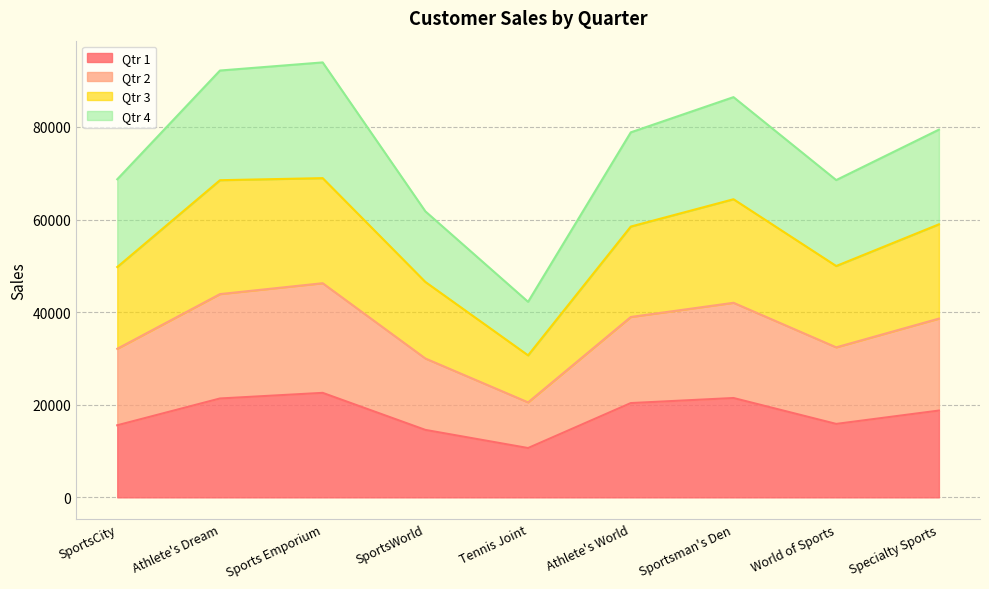

What is the minimum value shown in the chart?

10652